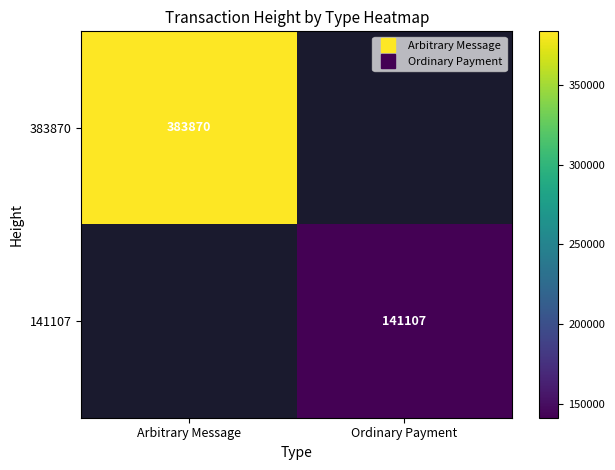

Rank the series at Ordinary Payment from highest to lowest value.

383870, 141107